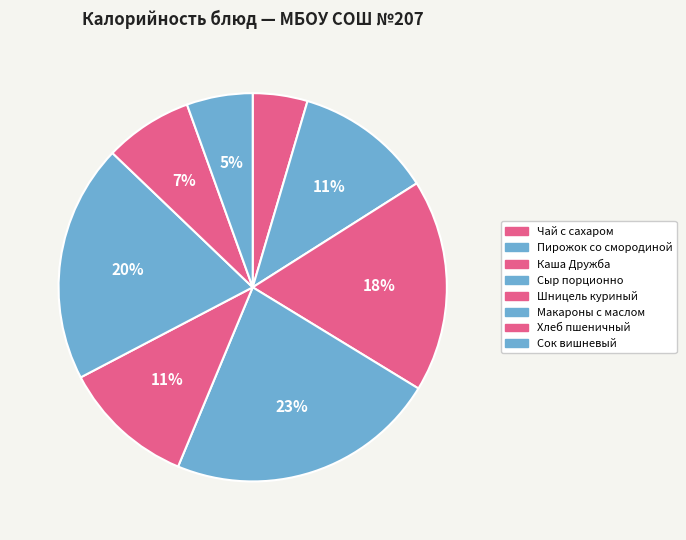

How many segments does this pie chart have?

8